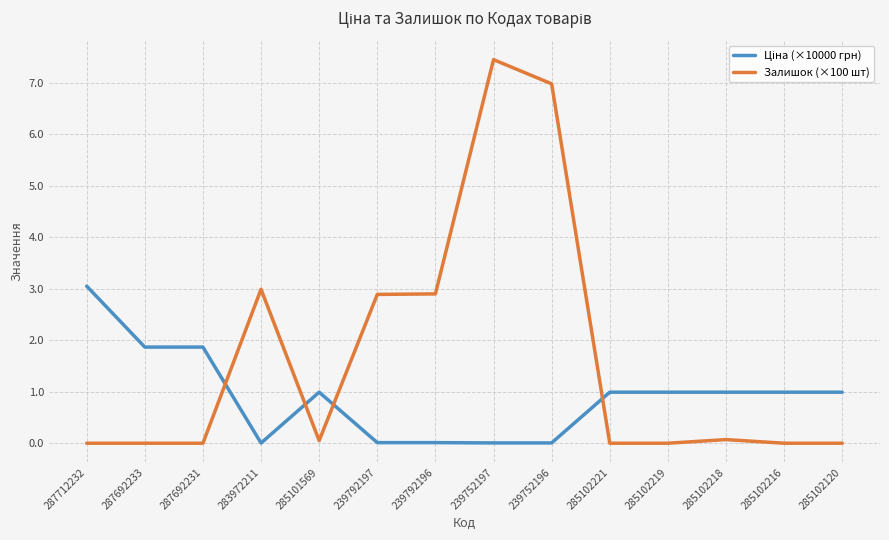

True or false: Залишок (×100 шт) has a value of 1.8 at 239792196.

False